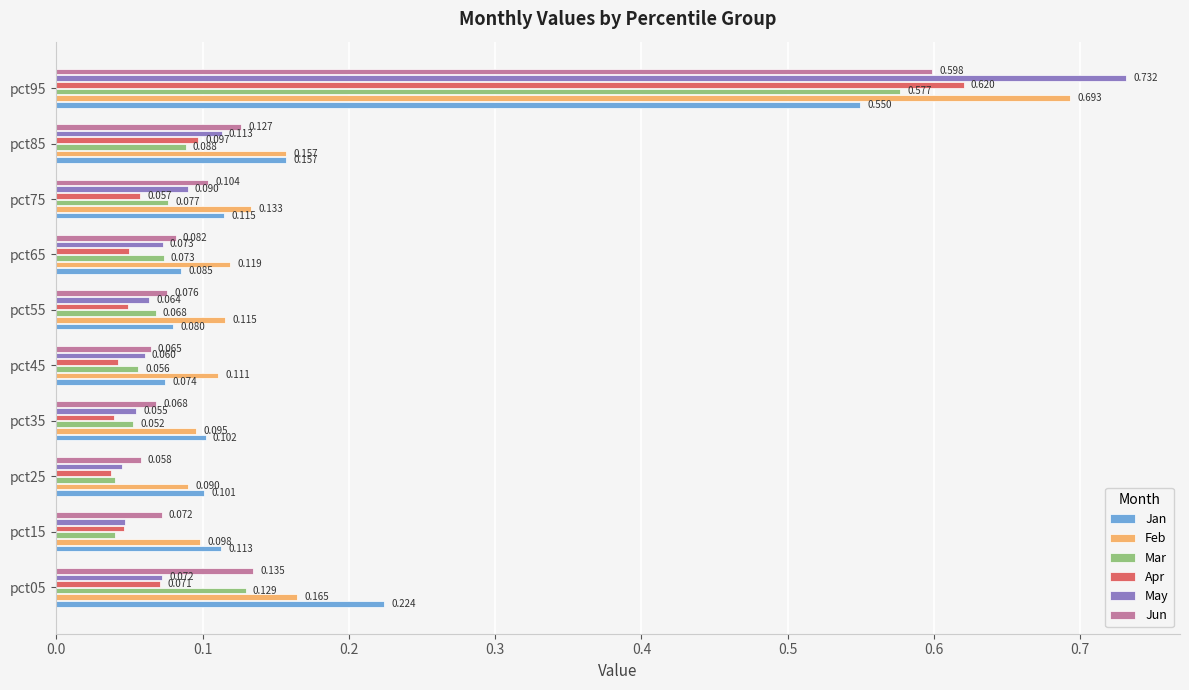

Between pct05 and pct95, which series saw the biggest shift?

May